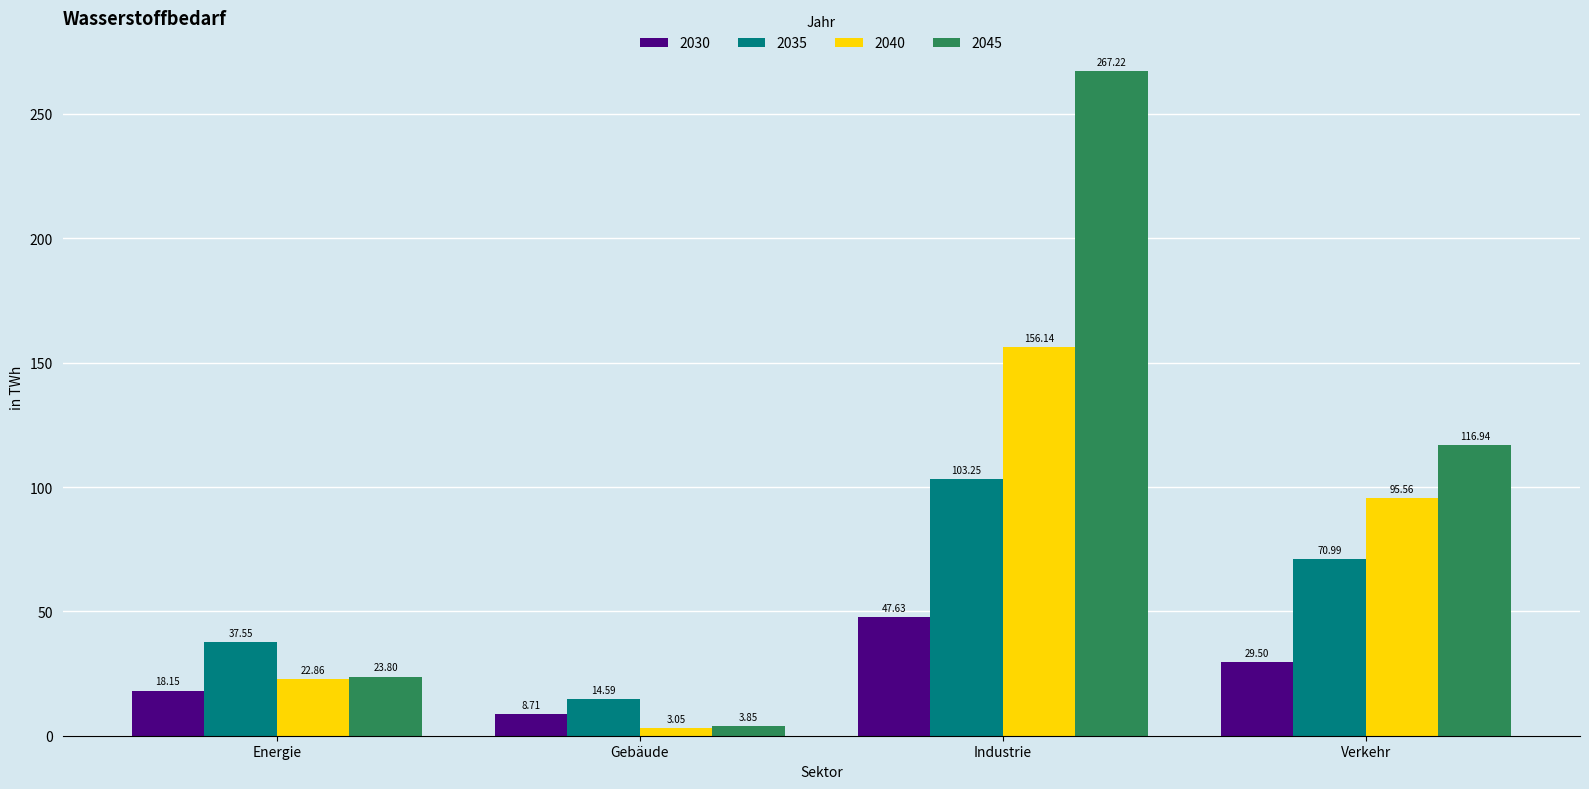

Which series has the largest total across all categories?

2045